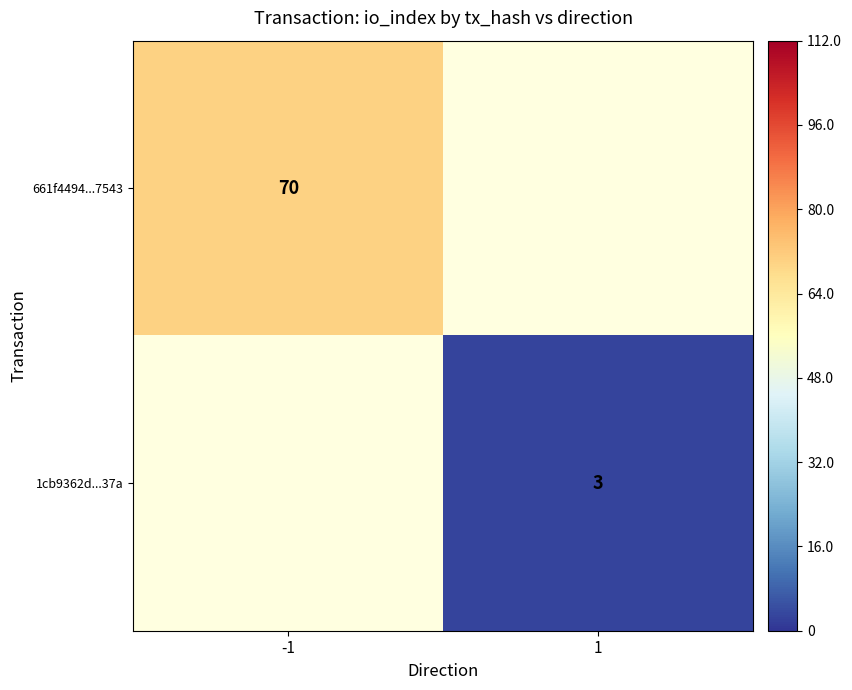

Is it true that 1cb9362d...37a equals 5 at 1?

False